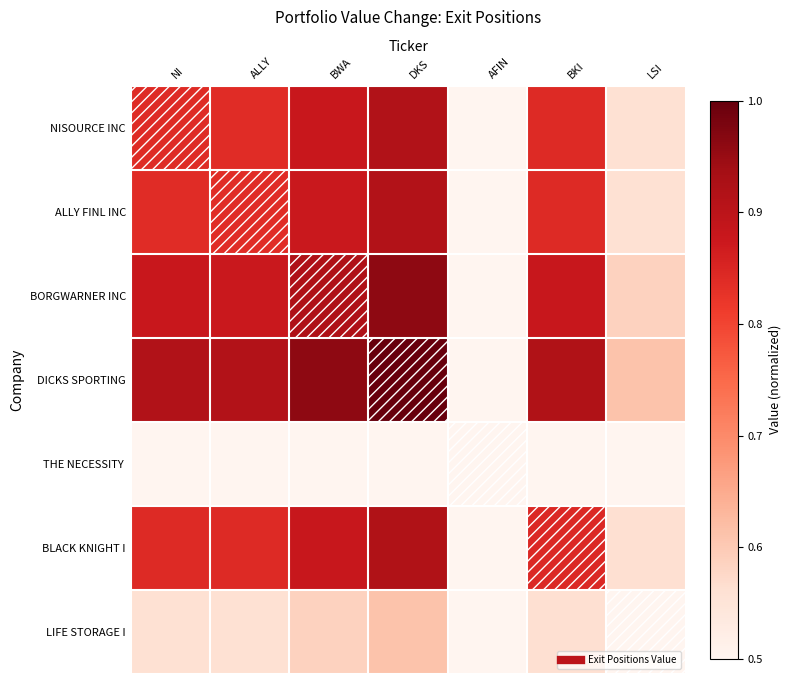

Which series has the widest spread of values?

DICKS SPORTING